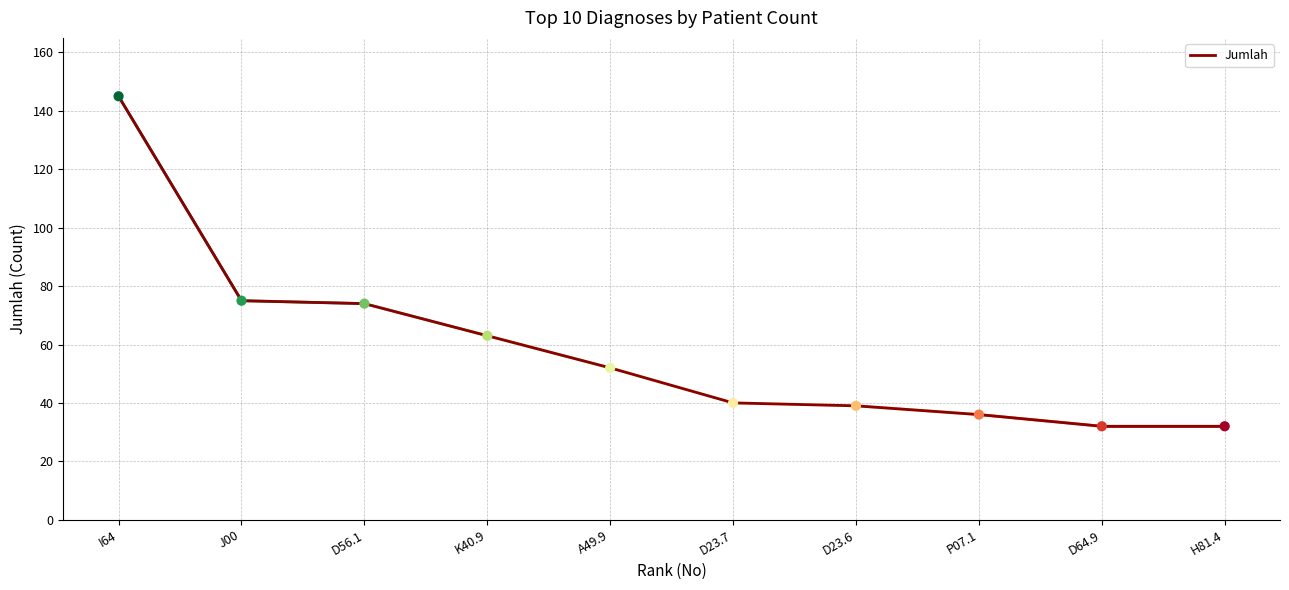

Which has a higher value, D23.6 or J00?

J00